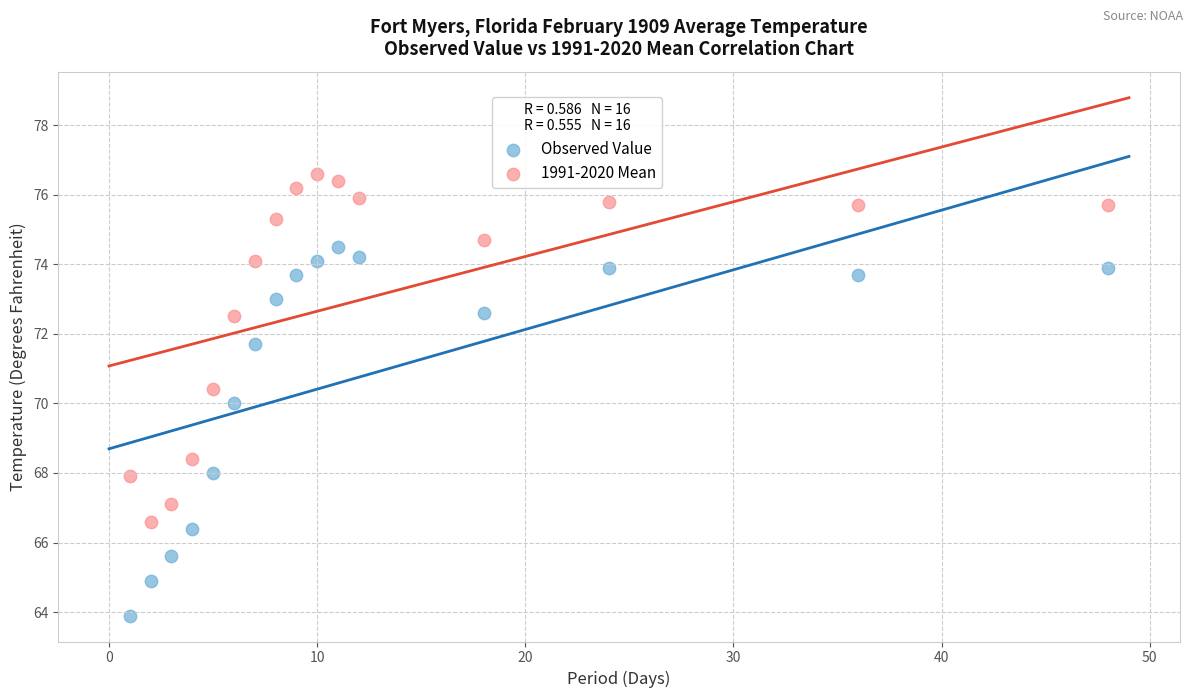

Which series contains the lowest Y value?

Observed Value